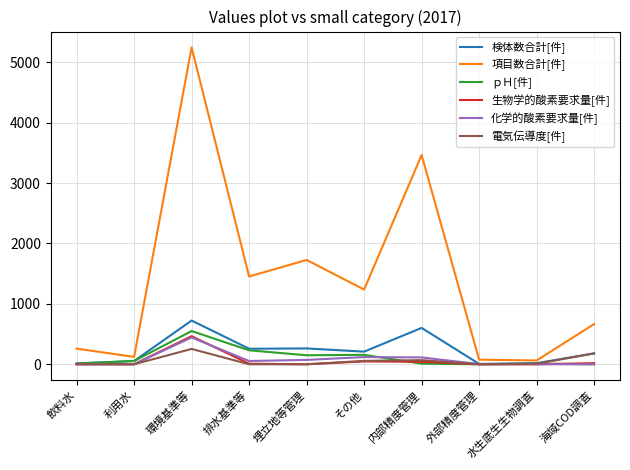

At which category is the sum across all series the highest?

環境基準等